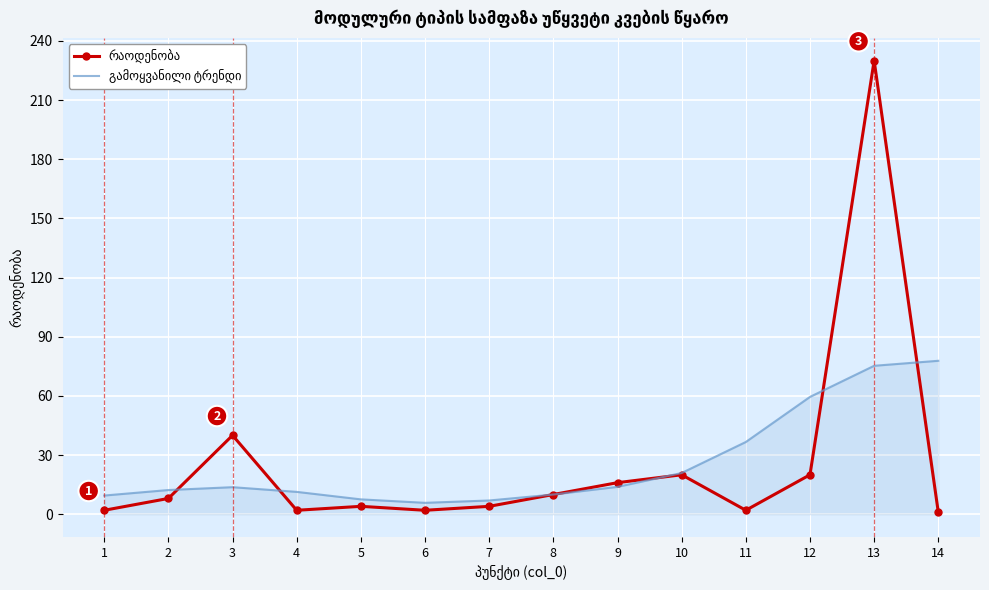

What is the spread (max minus min) of values at 9?

2.1